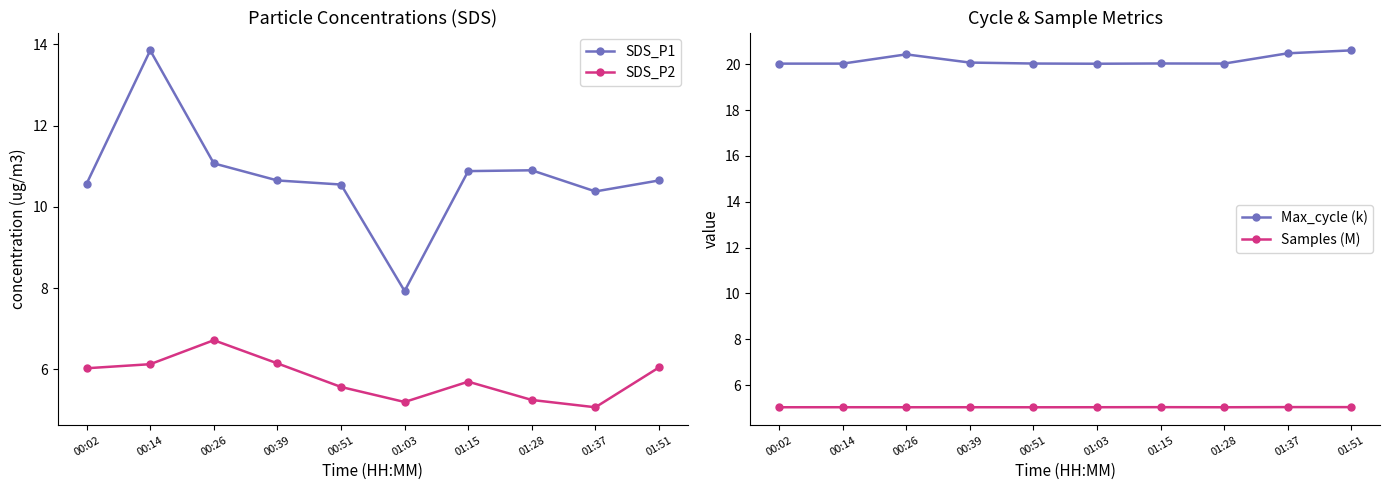

Is it true that Max_cycle (k) equals 20.4 at 00:26?

True